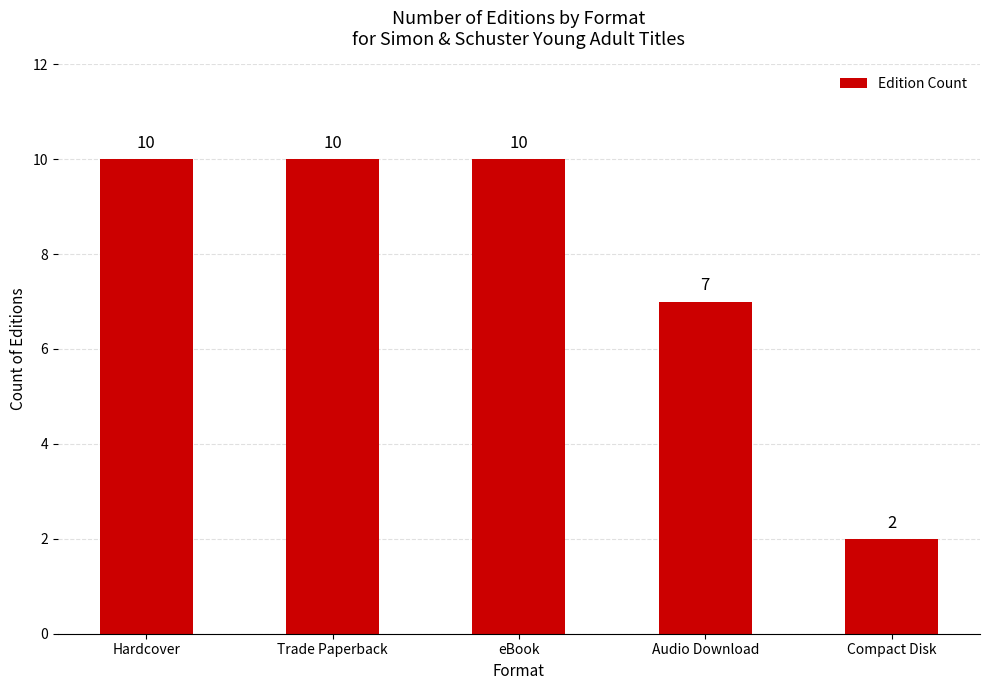

What is the average value?

8